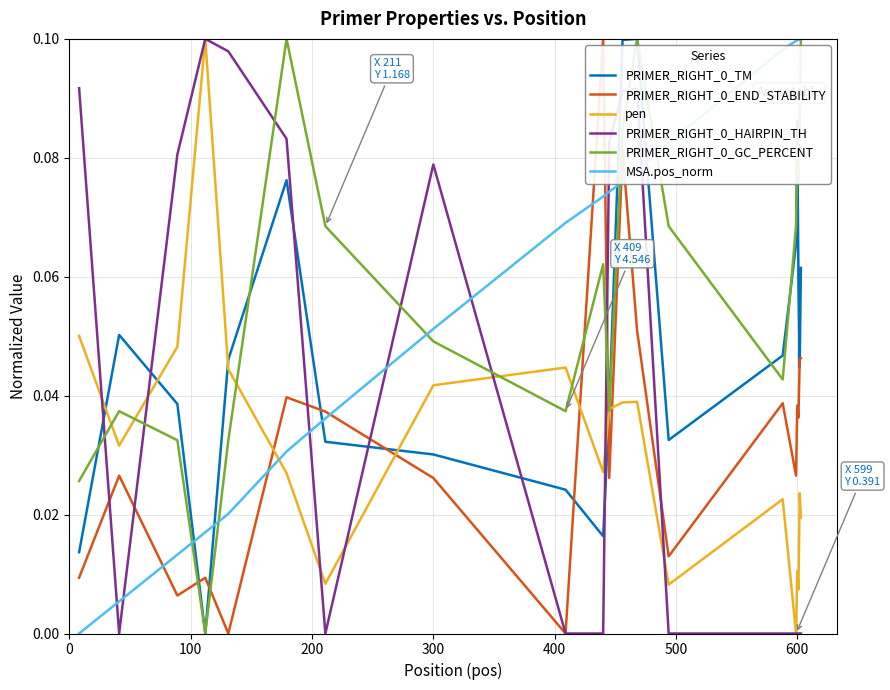

True or false: PRIMER_RIGHT_0_TM and PRIMER_RIGHT_0_END_STABILITY cross at least once.

True